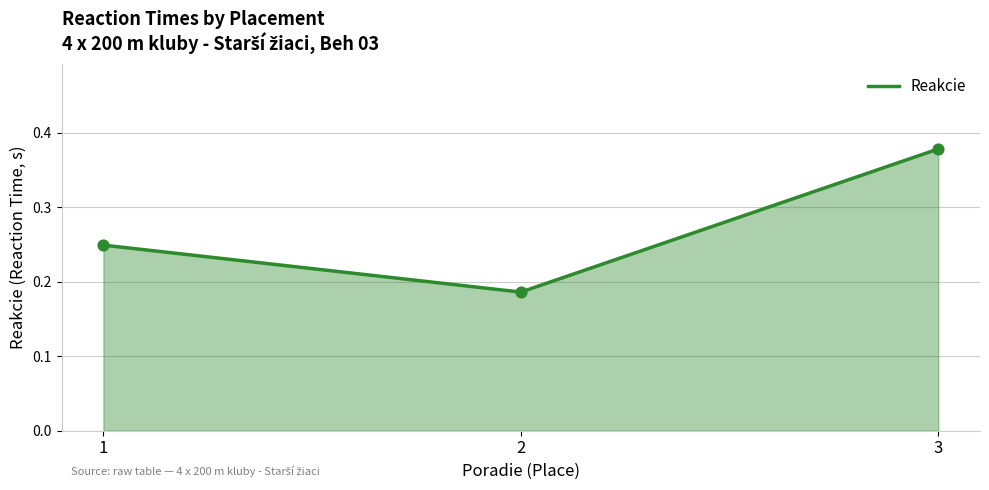

Between 1 and 2, which is larger?

1